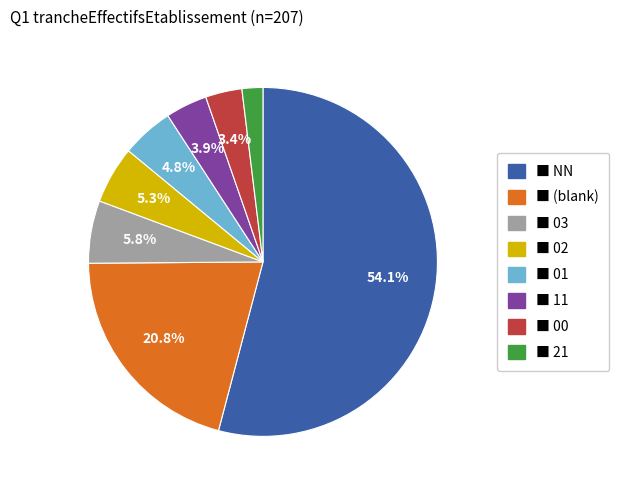

How many slices are in this pie chart?

8